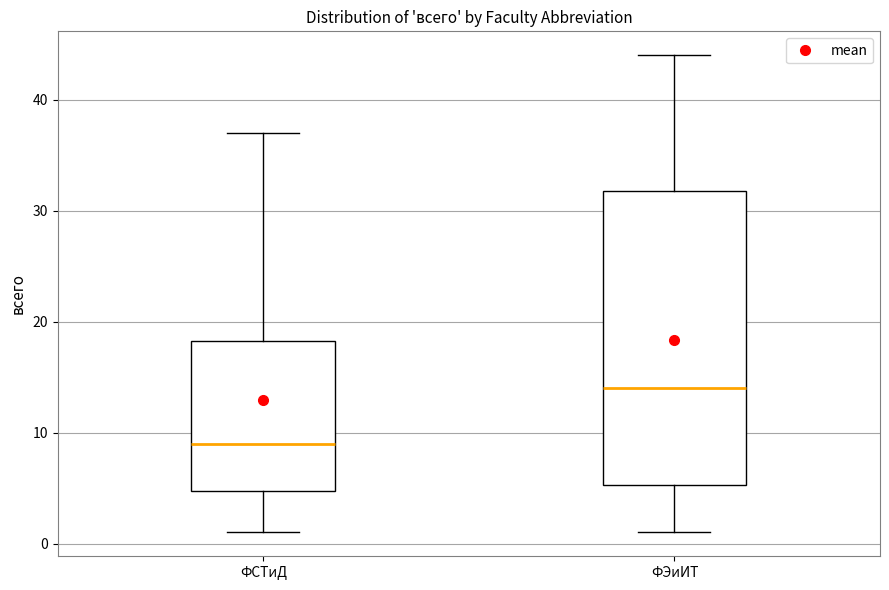

Reading left to right, read every box against the y-axis: the position of its median line, the range the box covers, and the ends of its whiskers. The values are not printed on the chart, so give them approximately, as read against the axis.

ФСТиД: median 9, box 5 to 18, whiskers 1 to 37
ФЭиИТ: median 14, box 5 to 32, whiskers 1 to 44